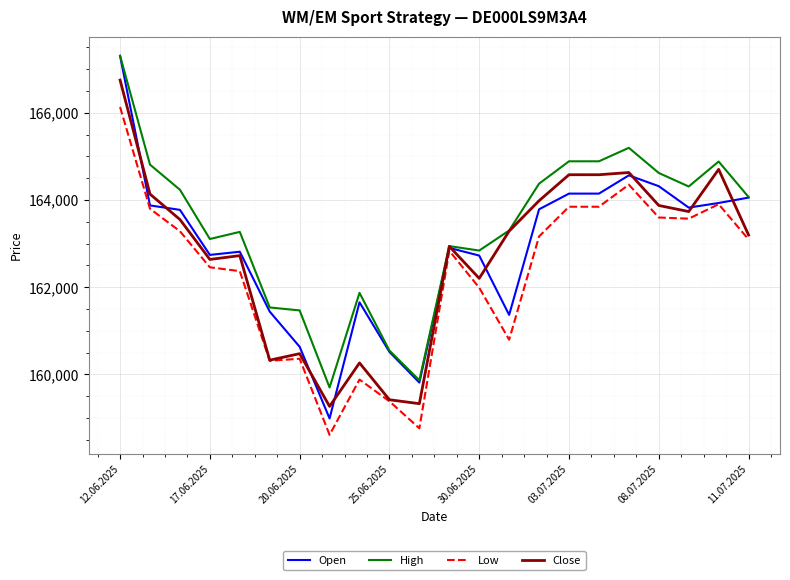

Which series has the widest spread of values?

Open